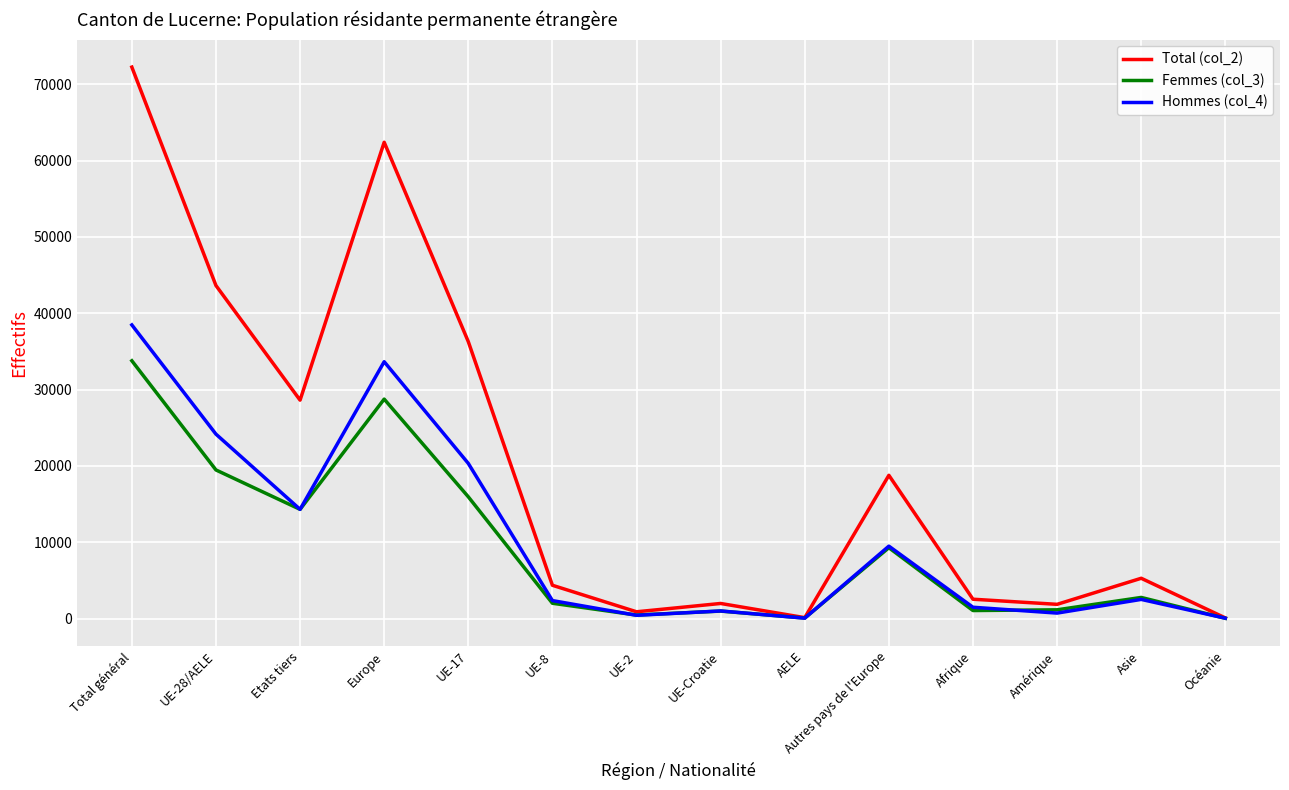

What is the difference between the maximum and minimum values in the Hommes (col_4) series?

38415